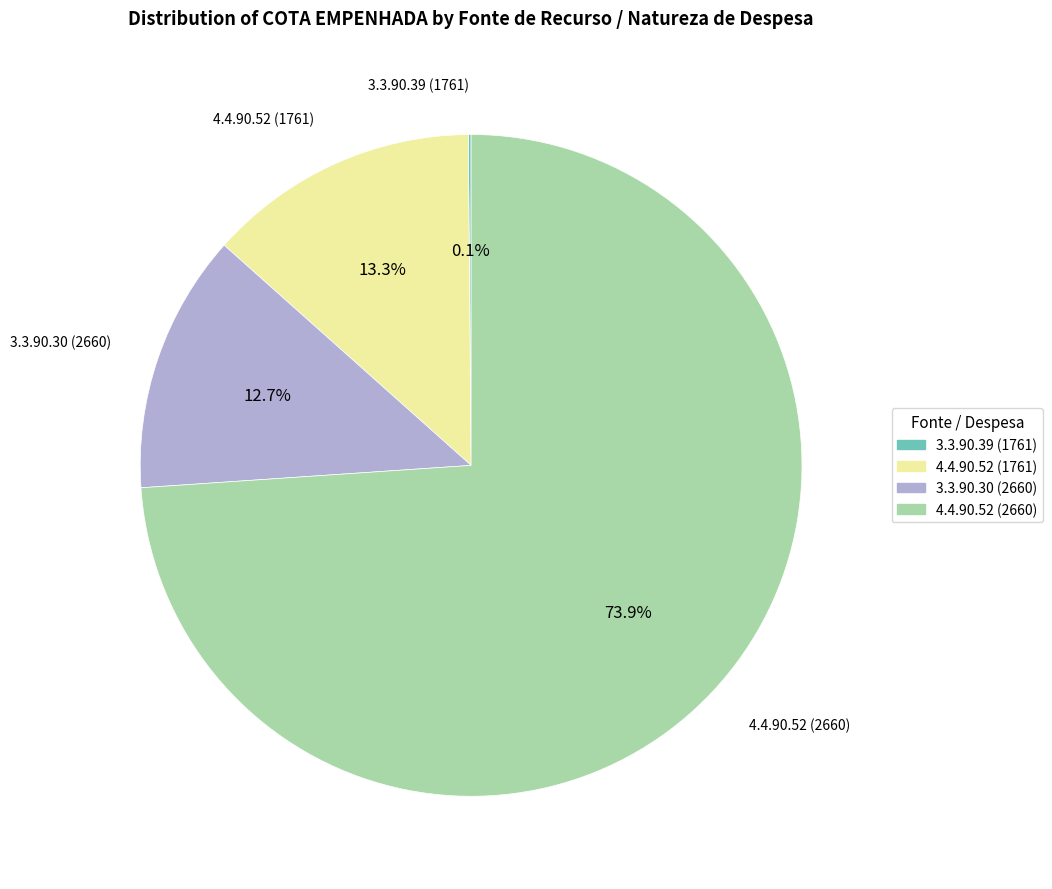

What is the ratio of the value at 4.4.90.52 (1761) to the value at 4.4.90.52 (2660)?

0.2